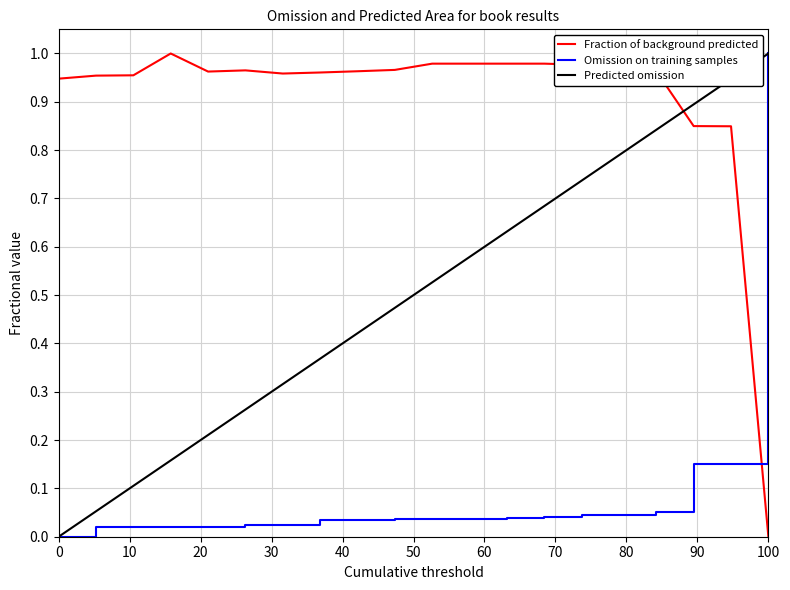

List the series in order of their overall mean, lowest first.

Omission on training samples, Predicted omission, Fraction of background predicted